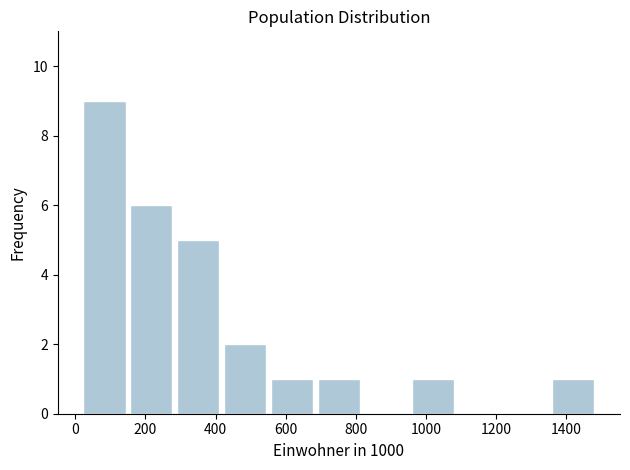

Reading left to right, transcribe this chart: for each bar, give the range it covers on the x-axis and its height. Neither the bar edges nor the heights are printed on the chart, so give them approximately, as read against the axes.

20 to 140: 9
140 to 280: 6
280 to 420: 5
420 to 560: 2
560 to 680: 1
680 to 820: 1
820 to 960: 0
960 to 1080: 1
1080 to 1220: 0
1220 to 1360: 0
1360 to 1480: 1